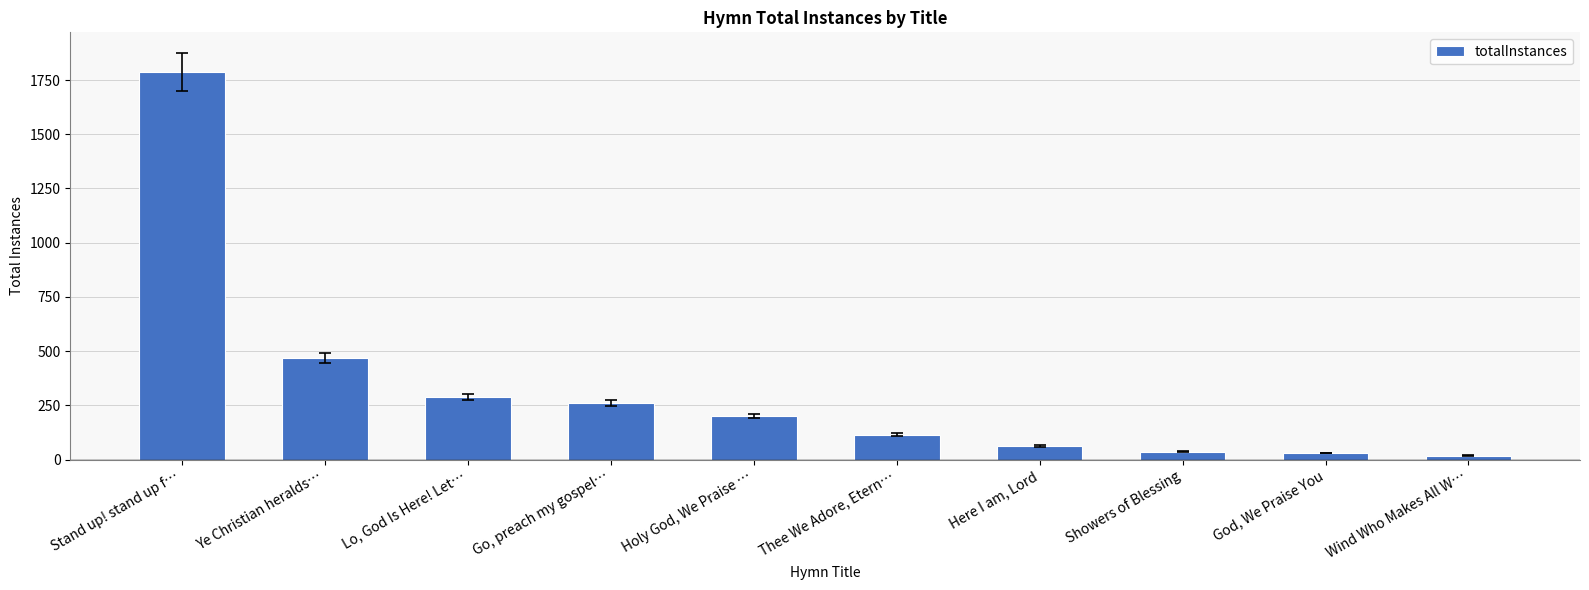

The value at Go, preach my gospel… is 369. True or false?

False